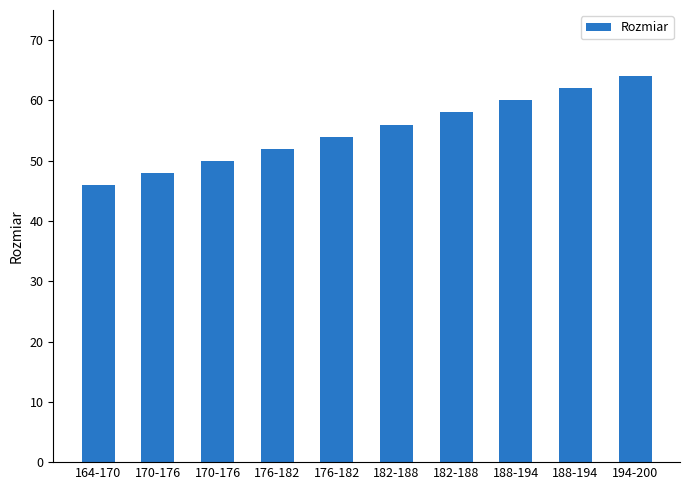

How many bars are there in total?

10